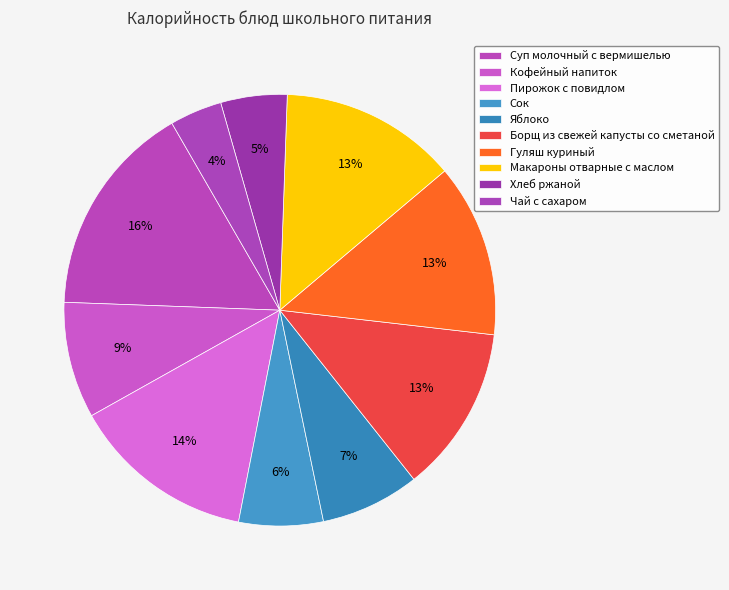

How many slices are in this pie chart?

10